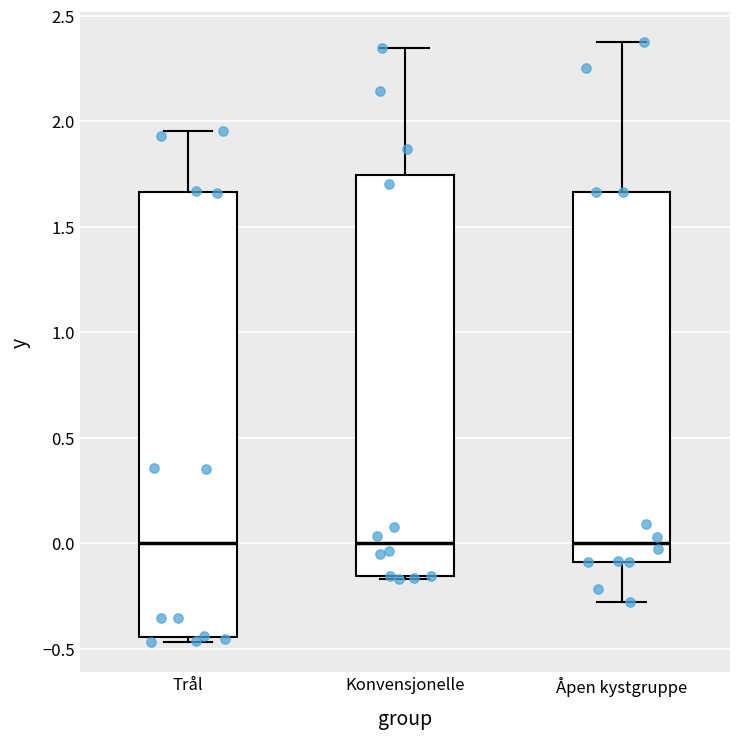

Reading left to right, read every box against the y-axis: the position of its median line, the range the box covers, and the ends of its whiskers. The values are not printed on the chart, so give them approximately, as read against the axis.

Trål: median 0.00, box -0.45 to 1.65, whiskers -0.45 (just below the box's lower edge) to 1.95
Konvensjonelle: median 0.00, box -0.15 to 1.75, whiskers -0.15 (just below the box's lower edge) to 2.35
Åpen kystgruppe: median 0.00, box -0.10 to 1.65, whiskers -0.30 to 2.40